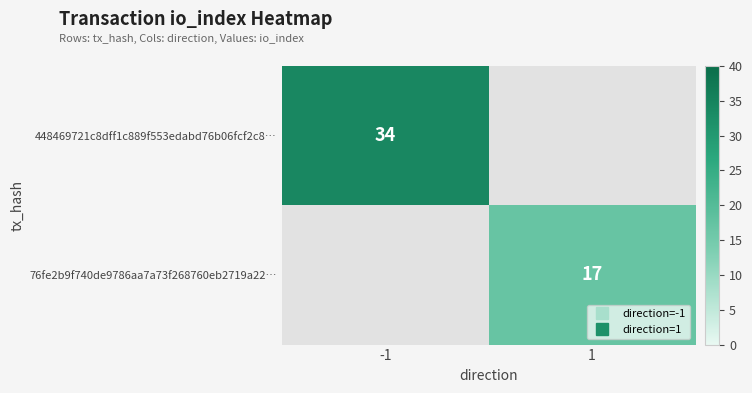

List the series in order of their peak value, highest first.

448469721c8dff1c889f553edabd76b06fcf2c8…, 76fe2b9f740de9786aa7a73f268760eb2719a22…